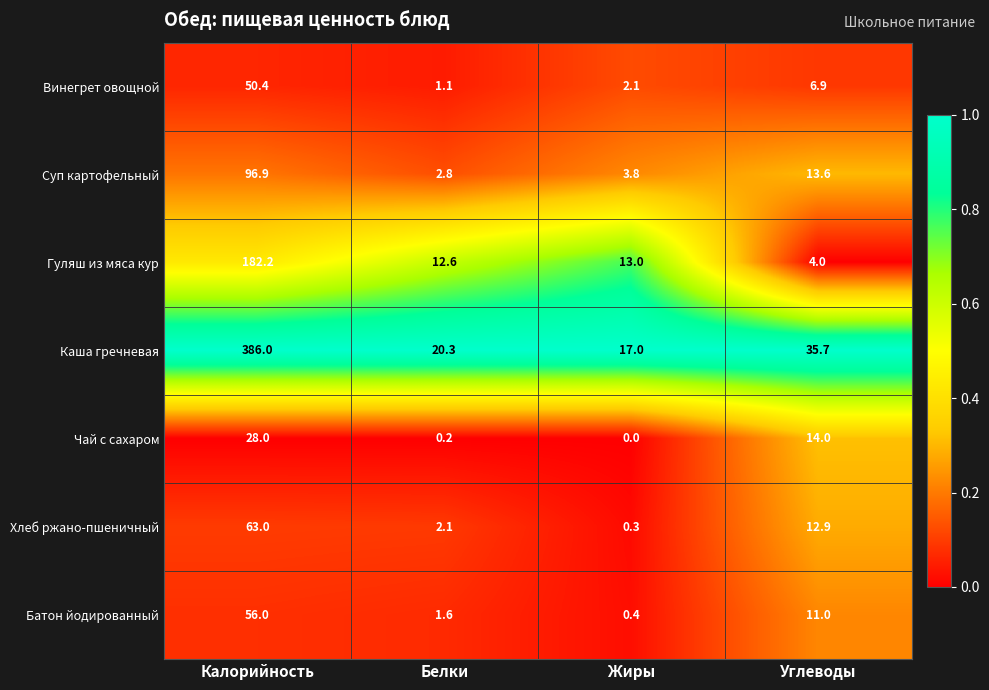

What is the sum of all Винегрет овощной values?

60.5